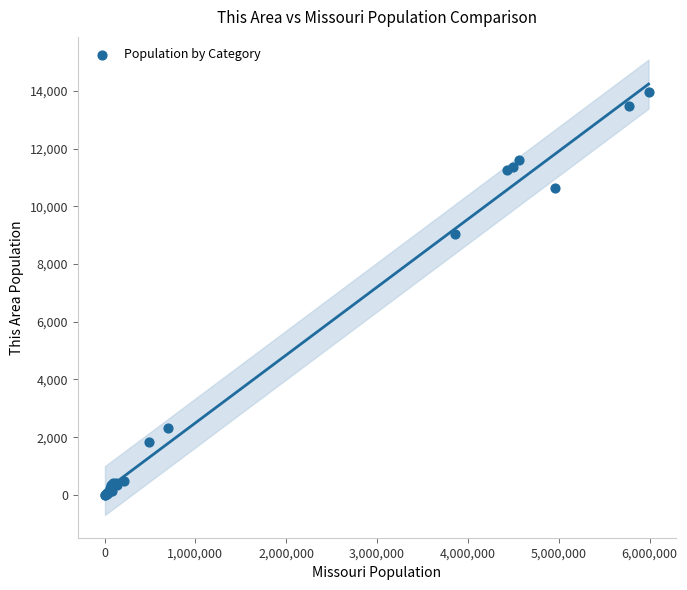

What Y value in the scatter plot is closest to 6983?

9029